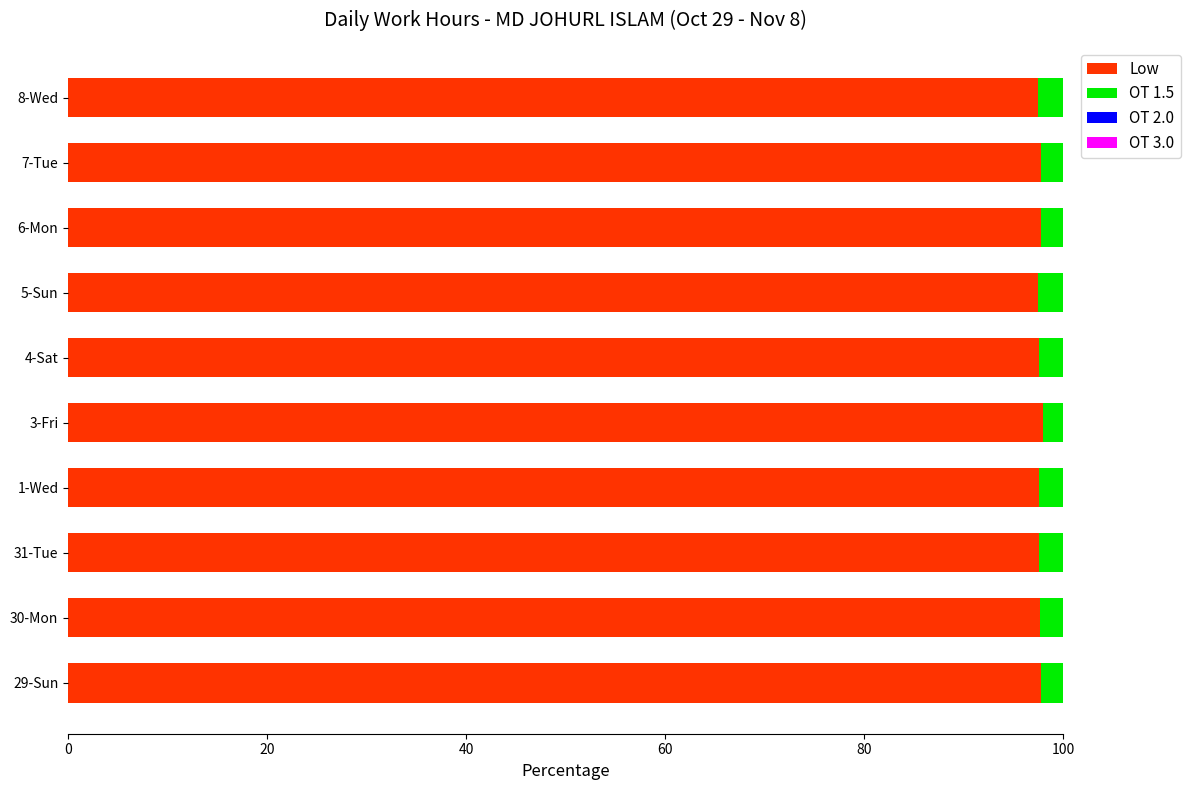

What is the total value across all series at 1-Wed?

100.0